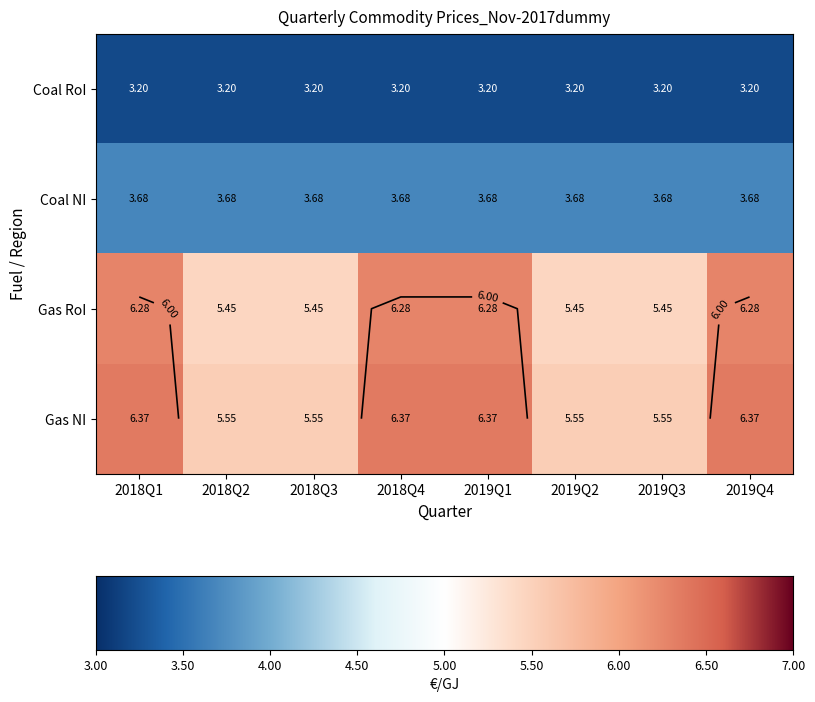

Rank the categories by Gas NI value from lowest to highest.

2018Q2, 2018Q3, 2019Q2, 2019Q3, 2018Q1, 2018Q4, 2019Q1, 2019Q4